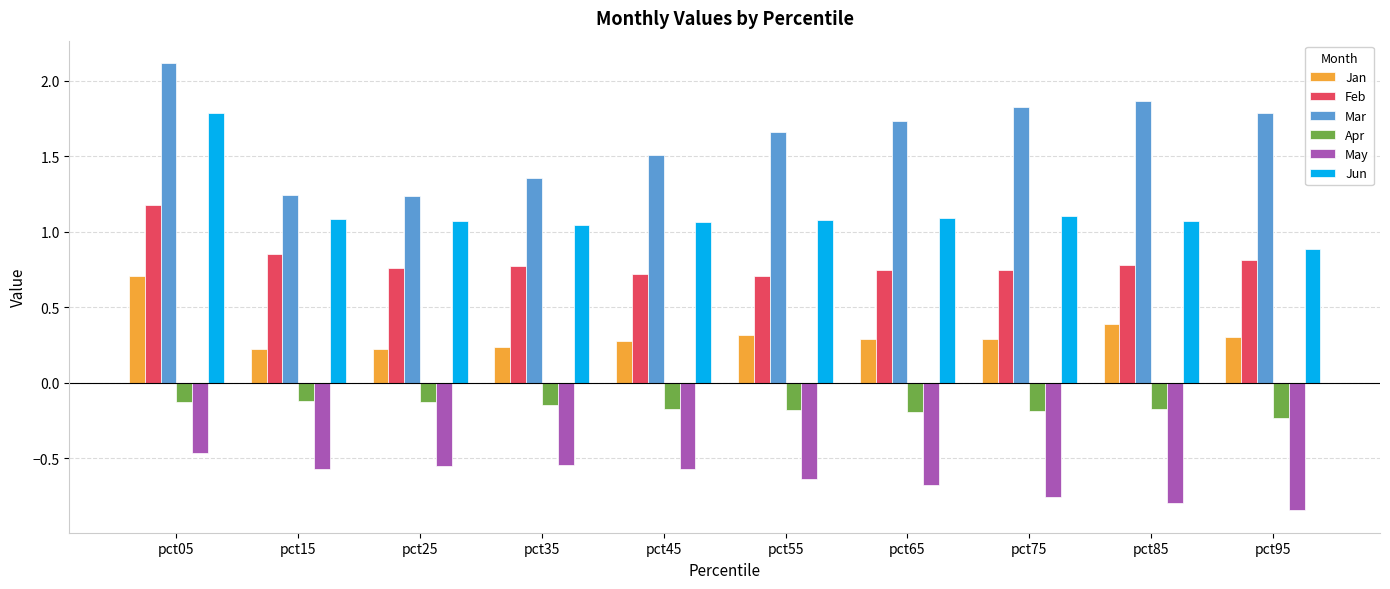

Does the chart contain any negative values?

Yes